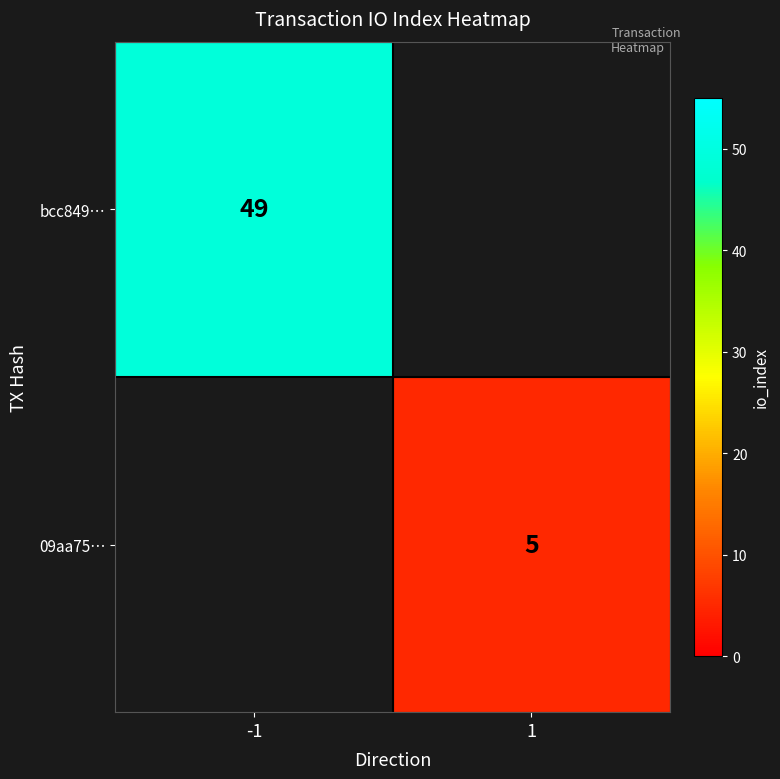

Is the value of bcc849… at -1 greater than the value of 09aa75… at 1?

Yes